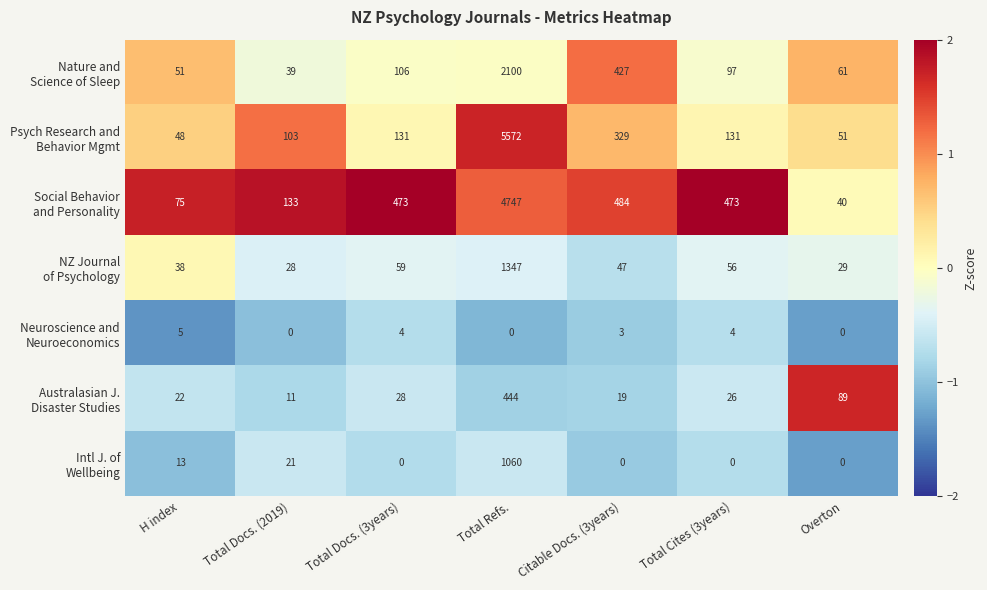

Which label corresponds to the largest value in the chart?

Total Refs.